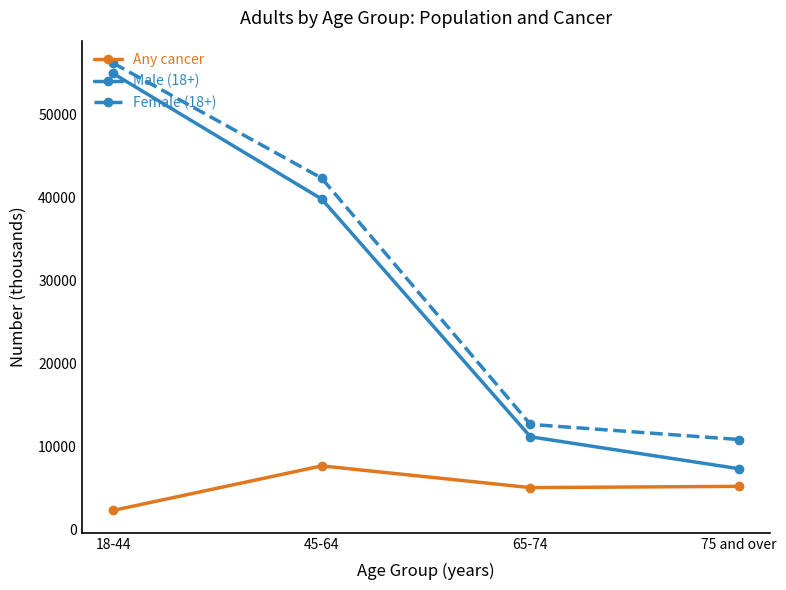

What are all the series names shown in the legend?

Any cancer, Male (18+), Female (18+)